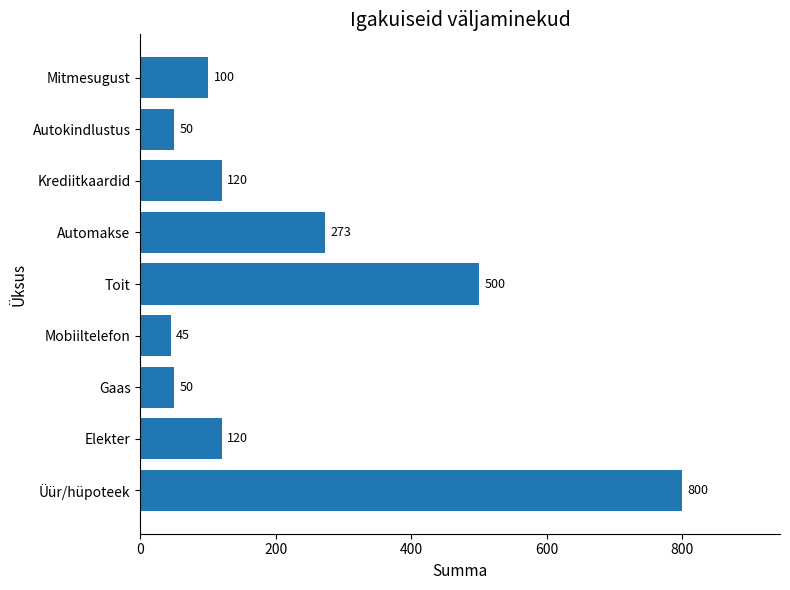

True or false: the data shows 50 at Autokindlustus.

True